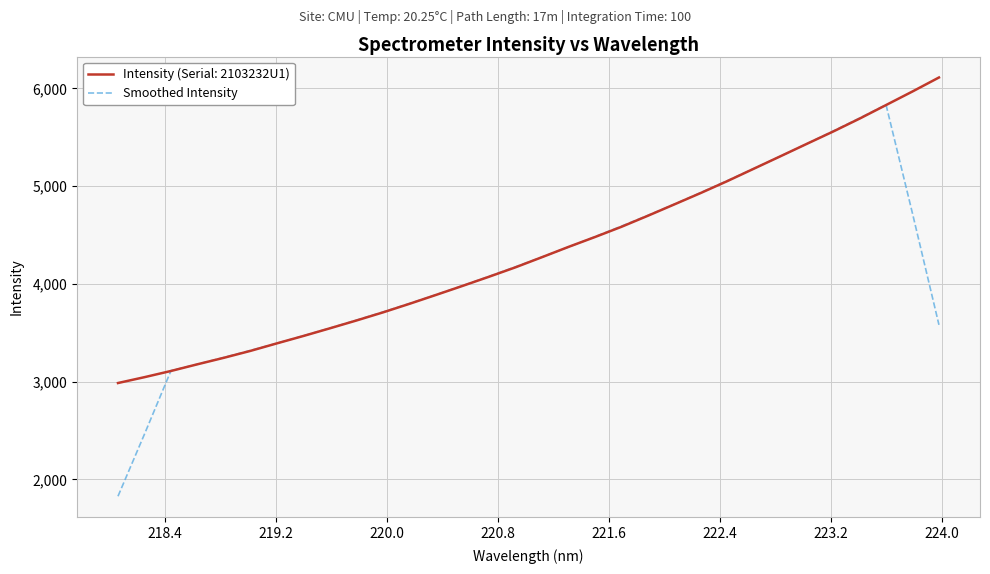

Which series has the largest range (max minus min)?

Smoothed Intensity